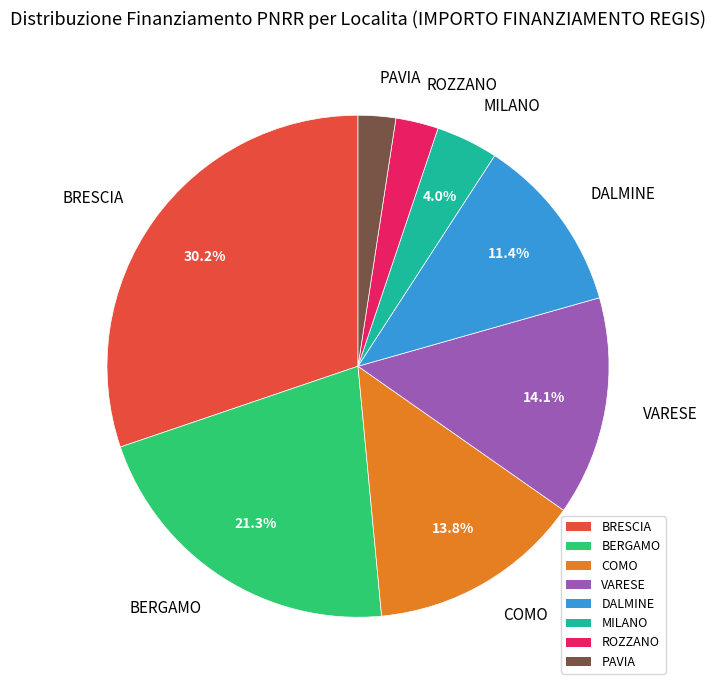

Is there any slice that represents more than half of the pie?

No